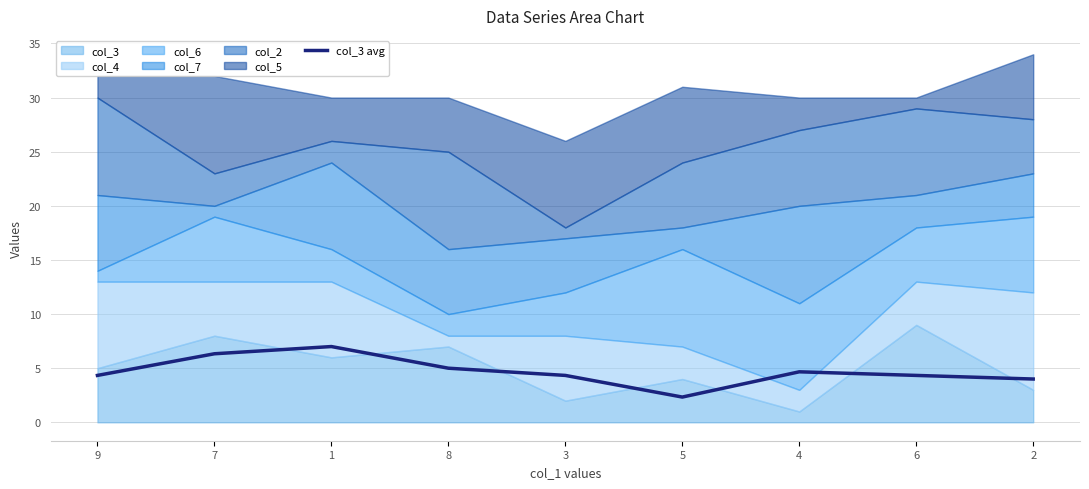

Reading left to right, list all the values displayed in this chart.

4.3	6.3	7.0	5.0	4.3	2.3	4.7	4.3	4.0